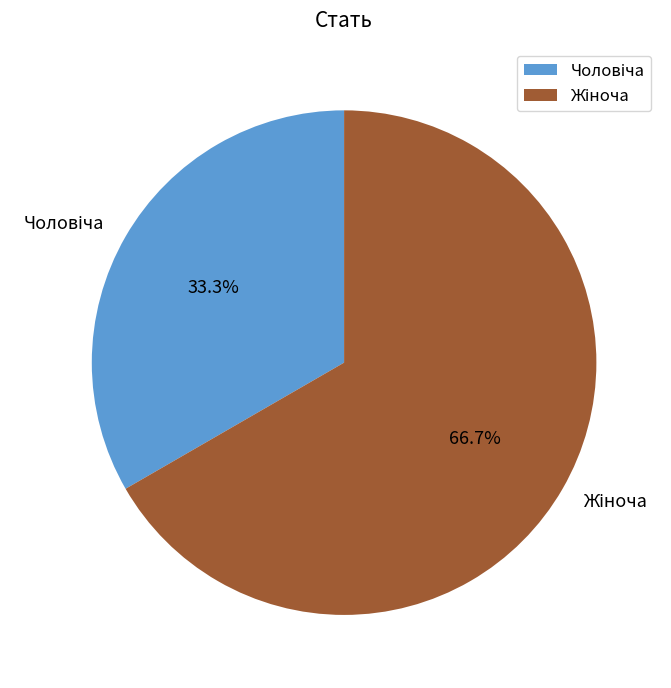

Is there a majority slice in this chart?

Yes